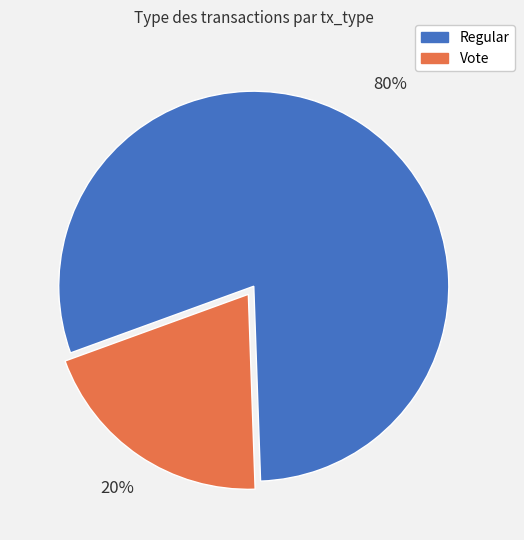

To the nearest percent, what is the difference between the Regular and Vote slice percentages?

60%